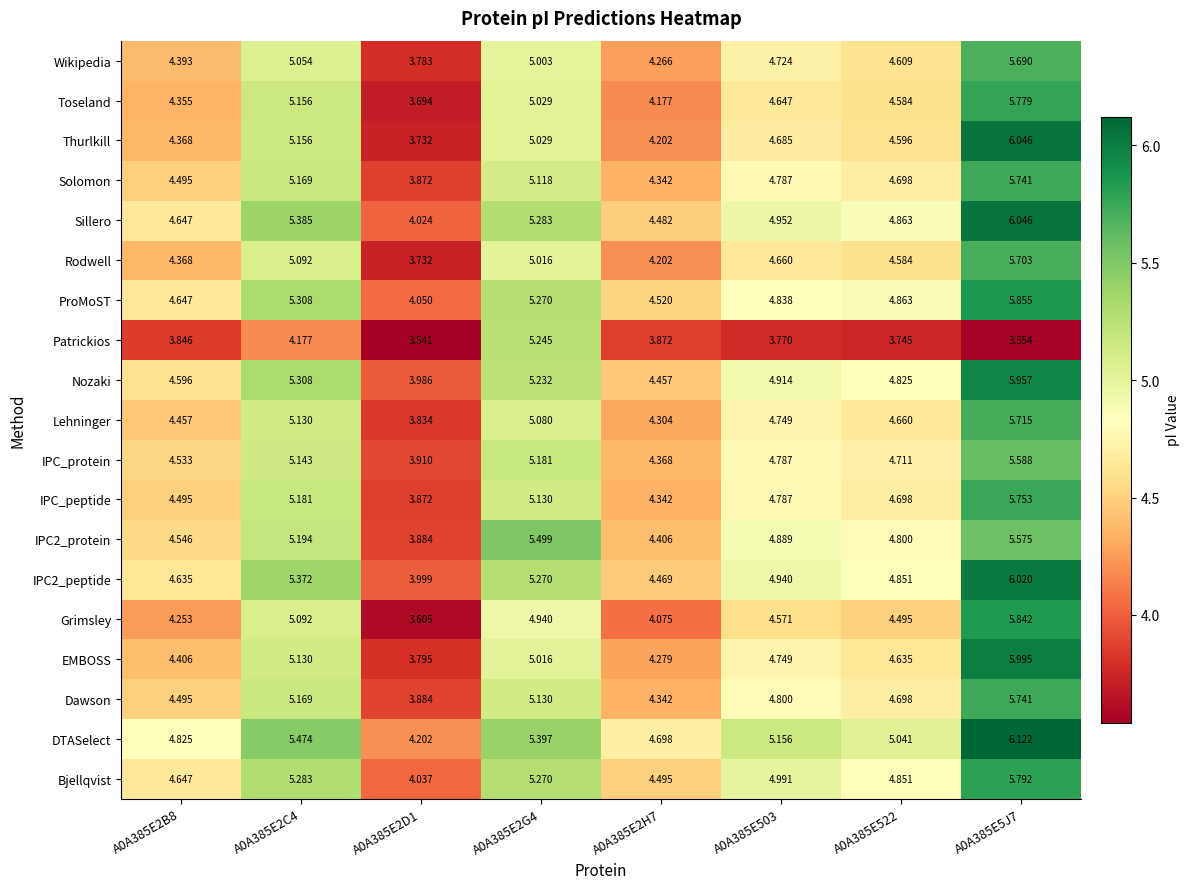

How many series are shown in this chart?

19